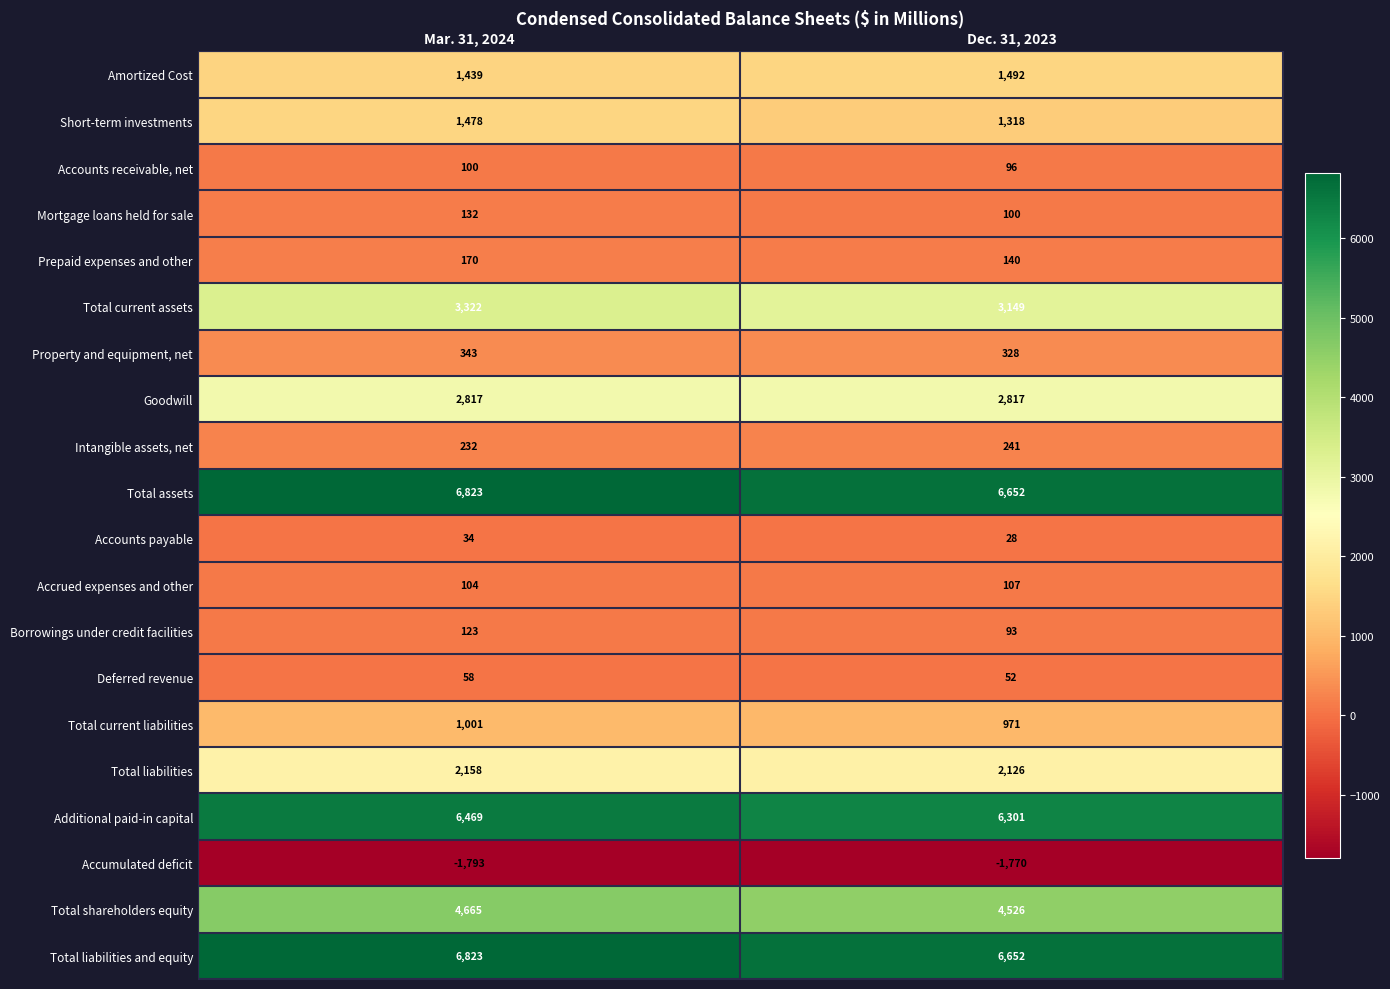

True or false: Borrowings under credit facilities has a value of 93 at Dec. 31, 2023.

True